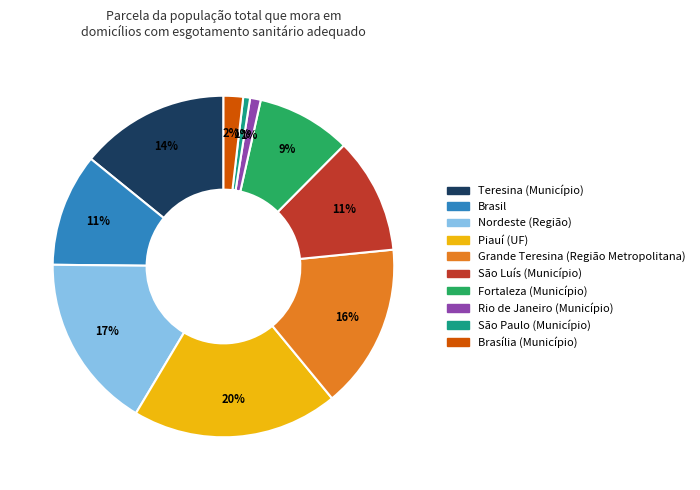

Do Grande Teresina (Região Metropolitana) and Brasília (Município) together represent more than half of the pie?

No